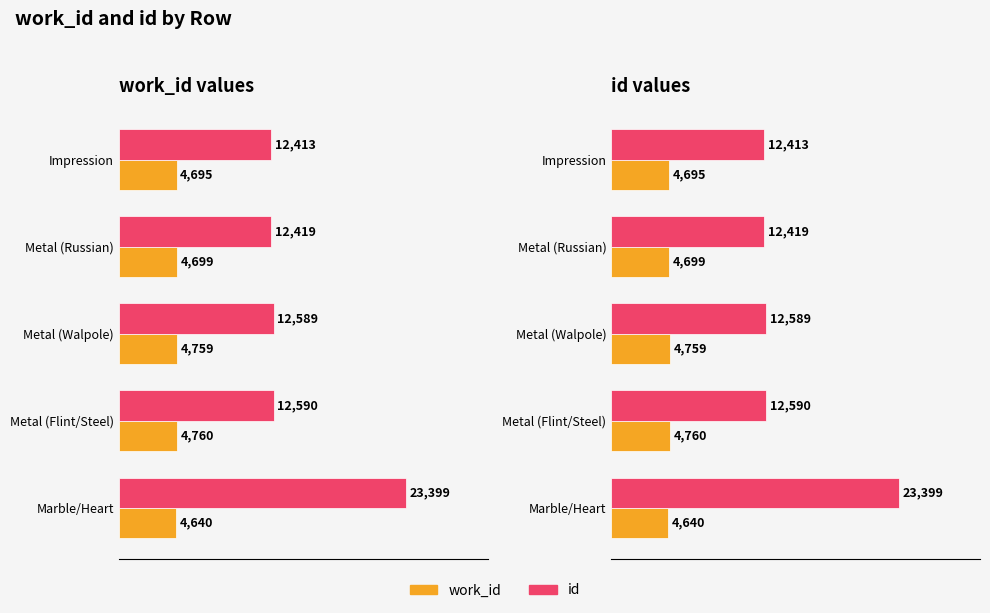

What is the value of the work_id bar at the 5th from the left?

4640